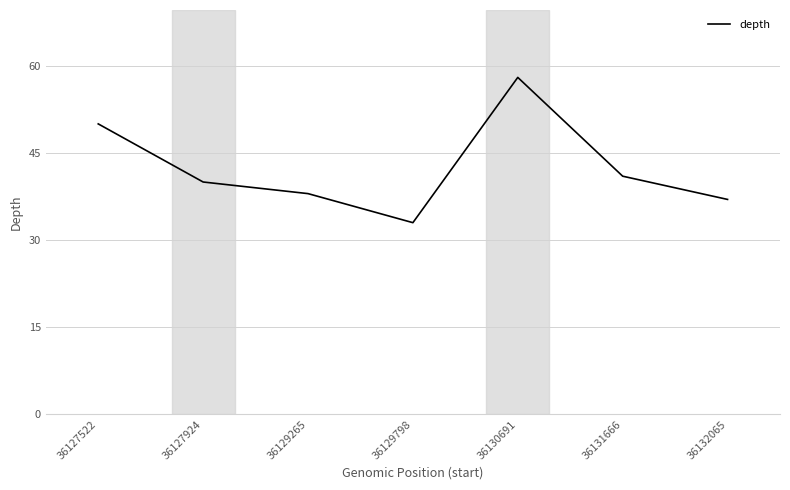

Where is the first local maximum?

36130691